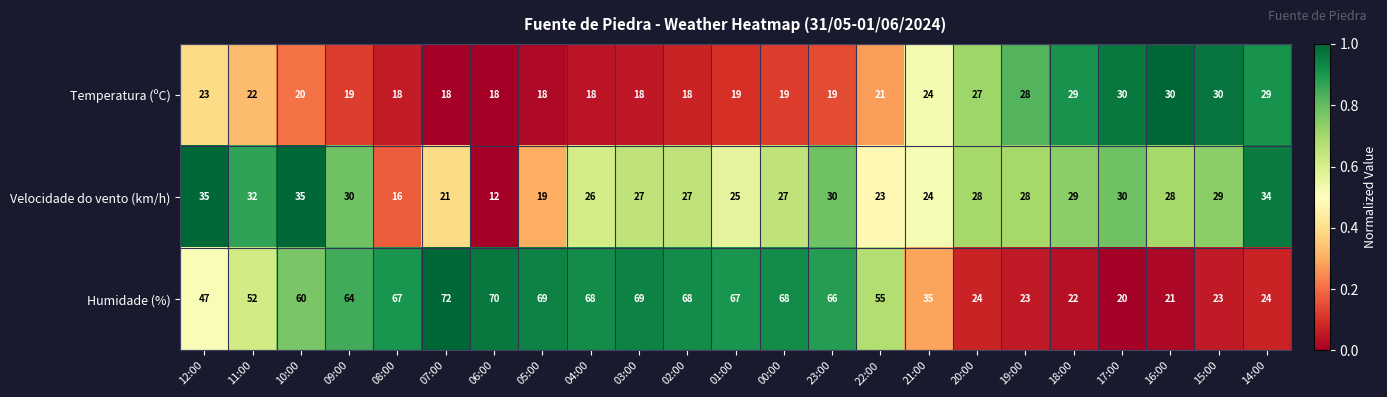

Rank the series by their average value, from lowest to highest.

Temperatura (ºC), Velocidade do vento (km/h), Humidade (%)